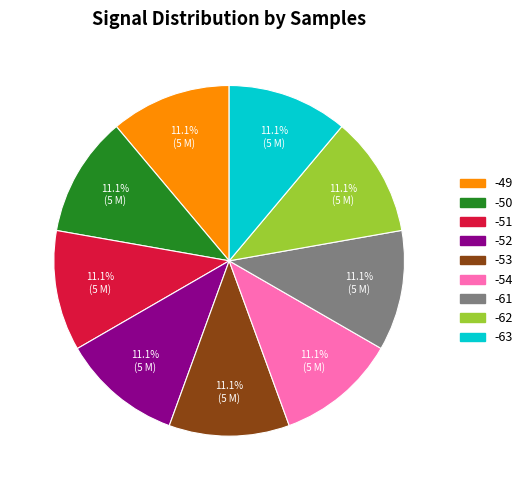

What is the ratio of the value at -52 to the value at -62?

1.0